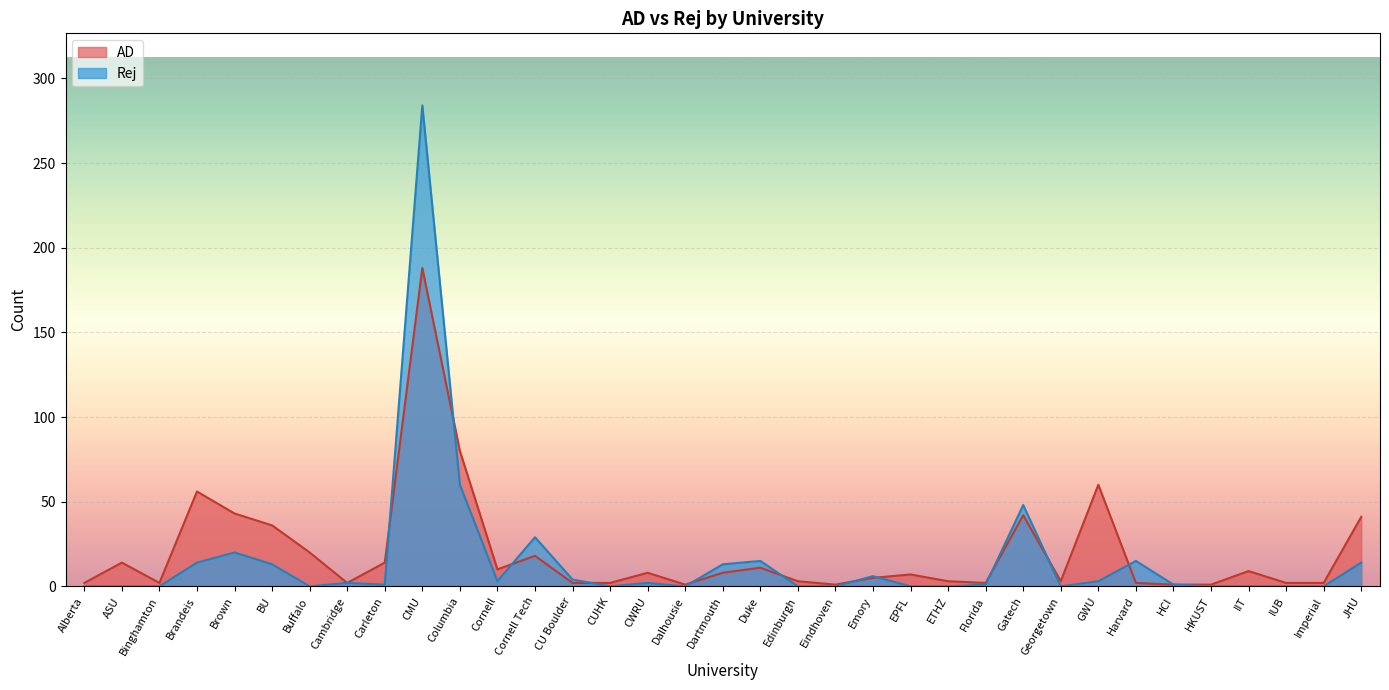

What is the label of the 6th point from the right?

HCI